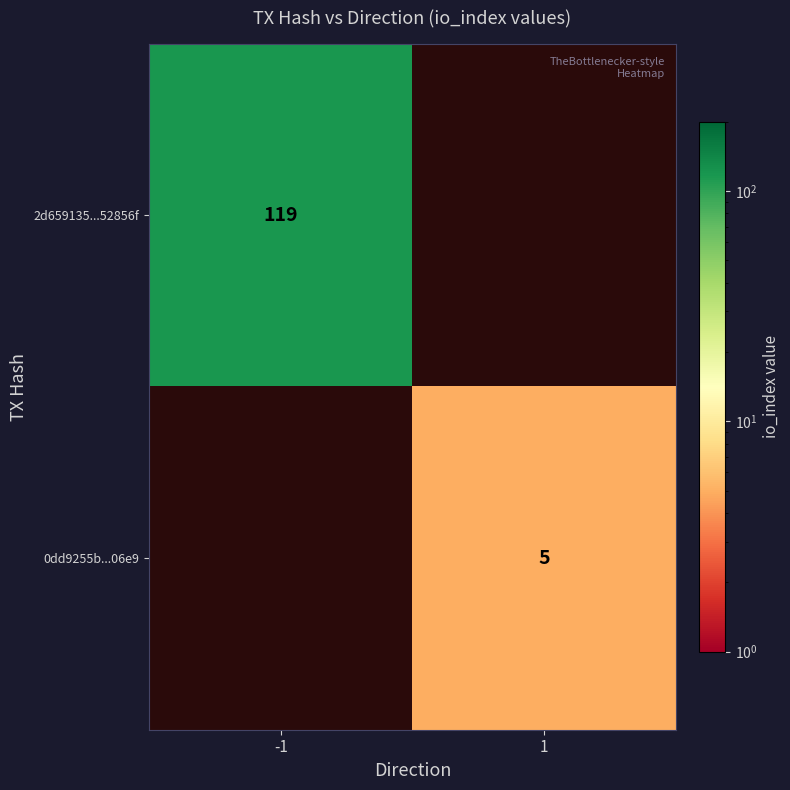

The 0dd9255b...06e9 series shows 8 at 1. True or false?

False